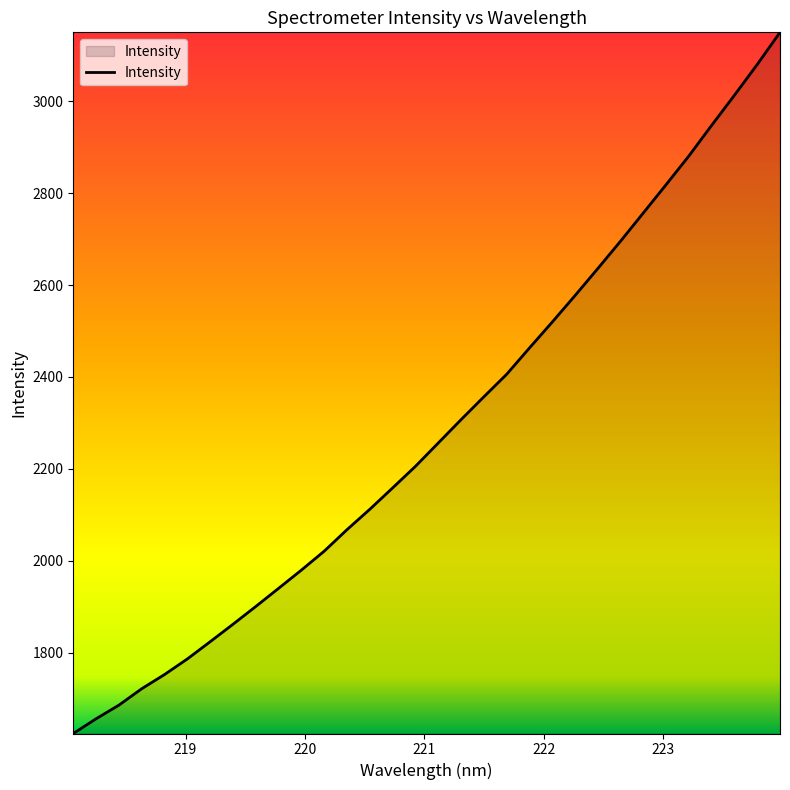

What is the smallest value displayed?

1623.8